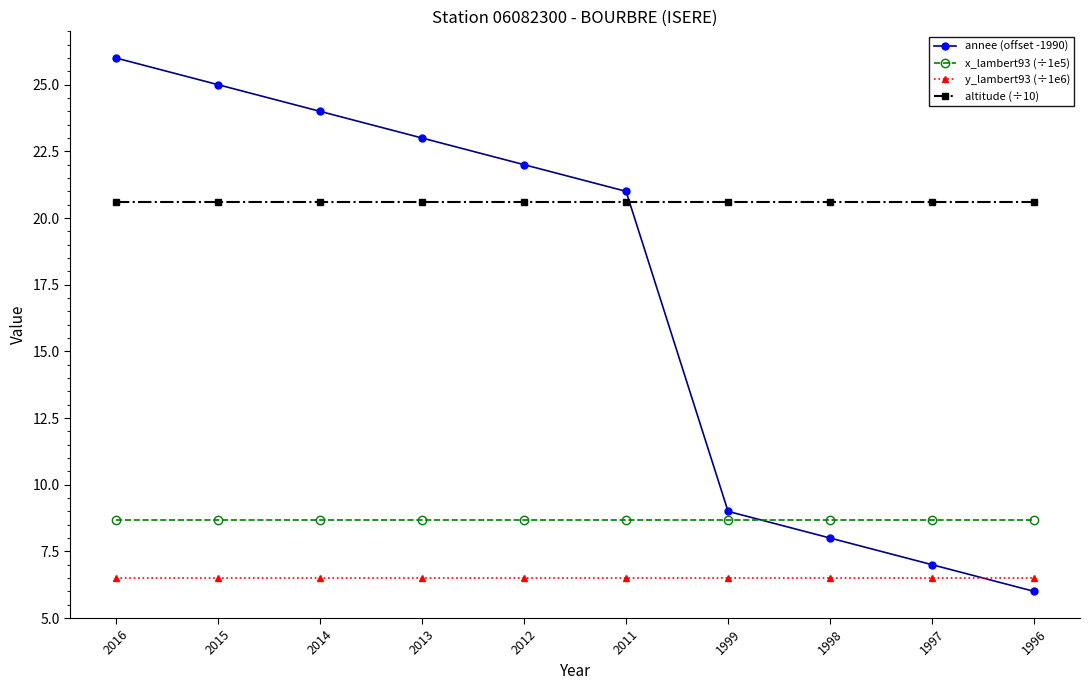

Which series has the largest range (max minus min)?

annee (offset -1990)